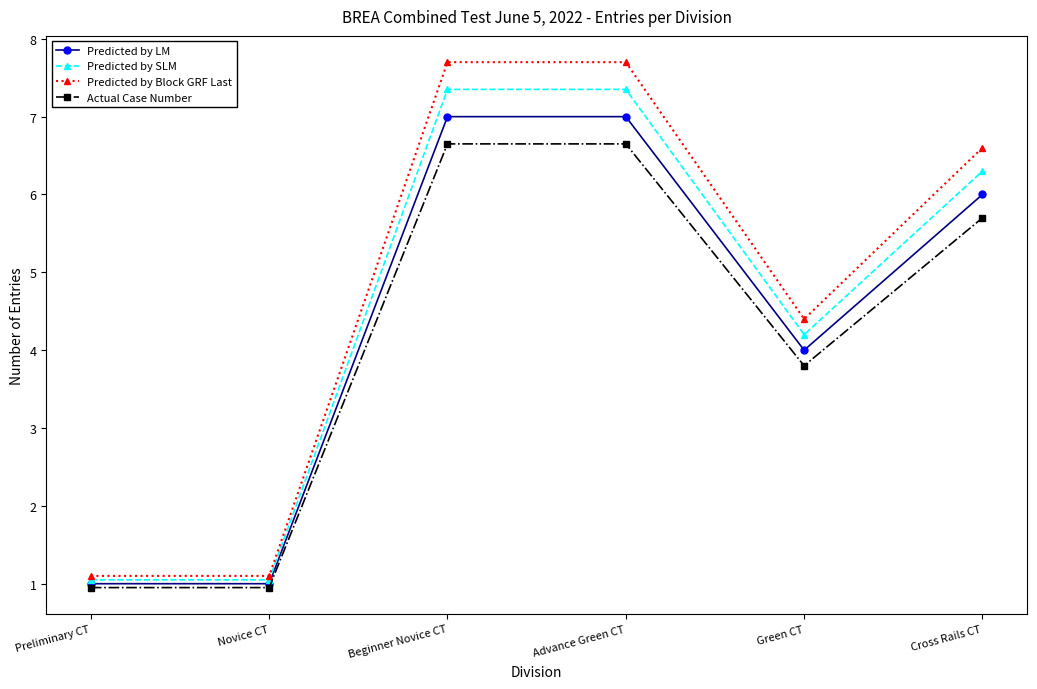

What is the minimum value for Predicted by LM?

1.0